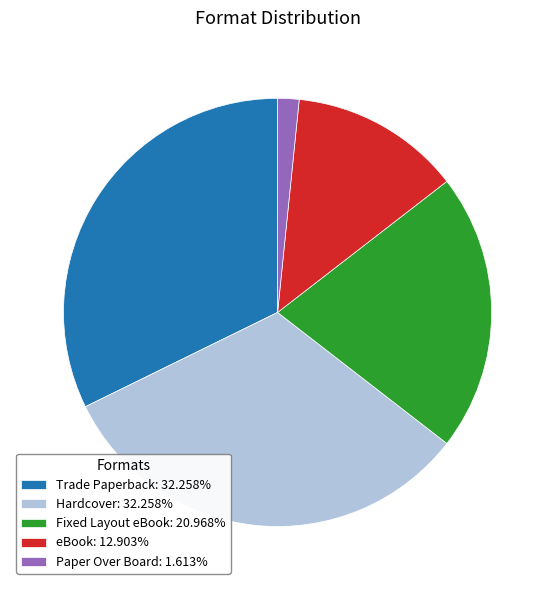

True or false: Fixed Layout eBook accounts for 21% of the total.

True